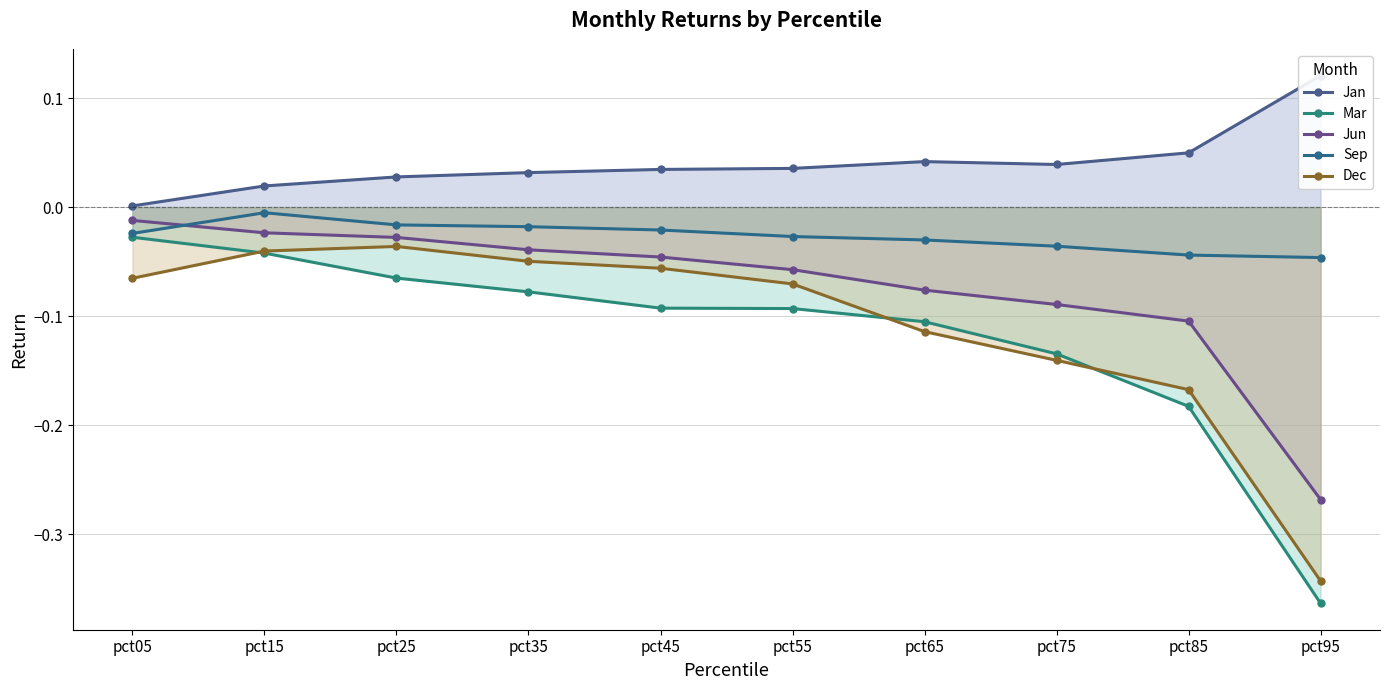

True or false: Jan and Dec intersect in this chart.

False